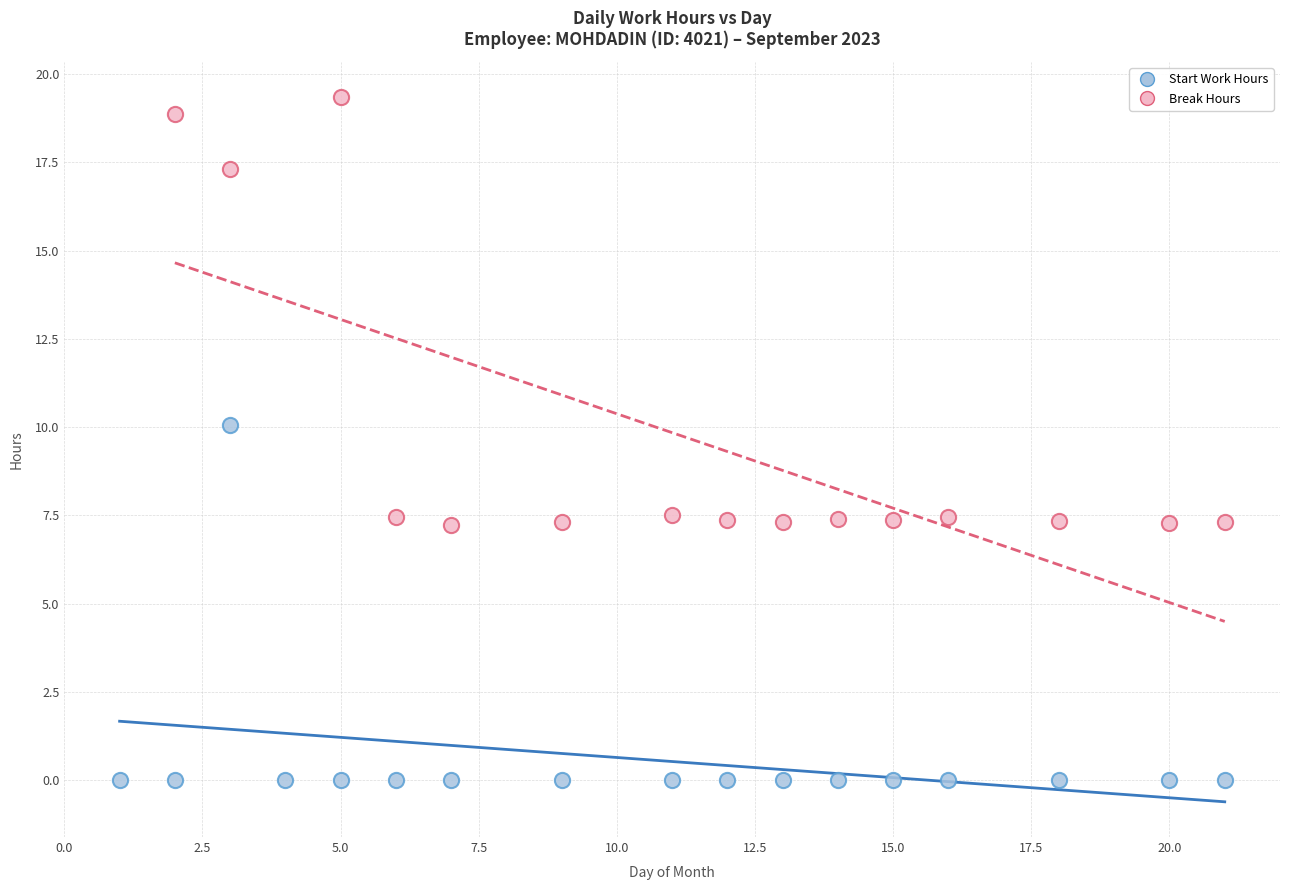

Which series has the widest spread of Y values?

Break Hours